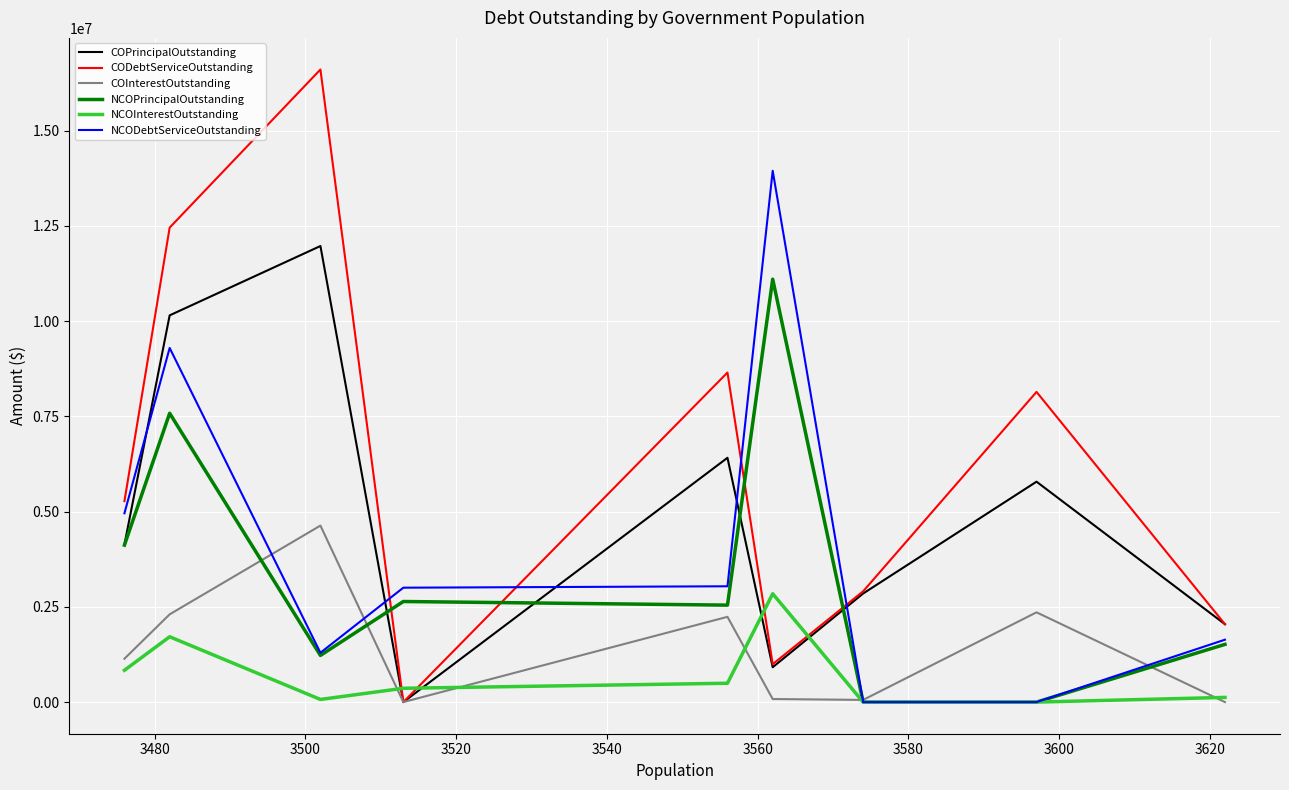

What is the greatest value displayed?

16602485.0